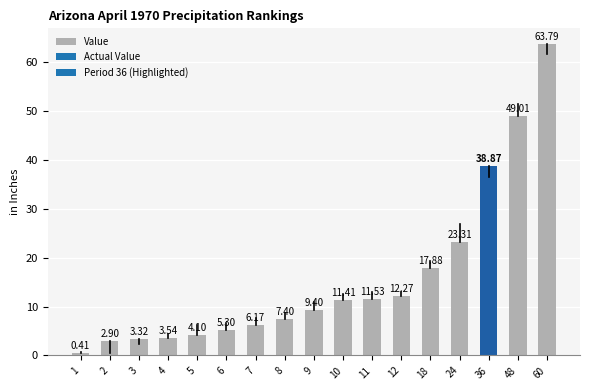

At which label is the value closest to 32?

36